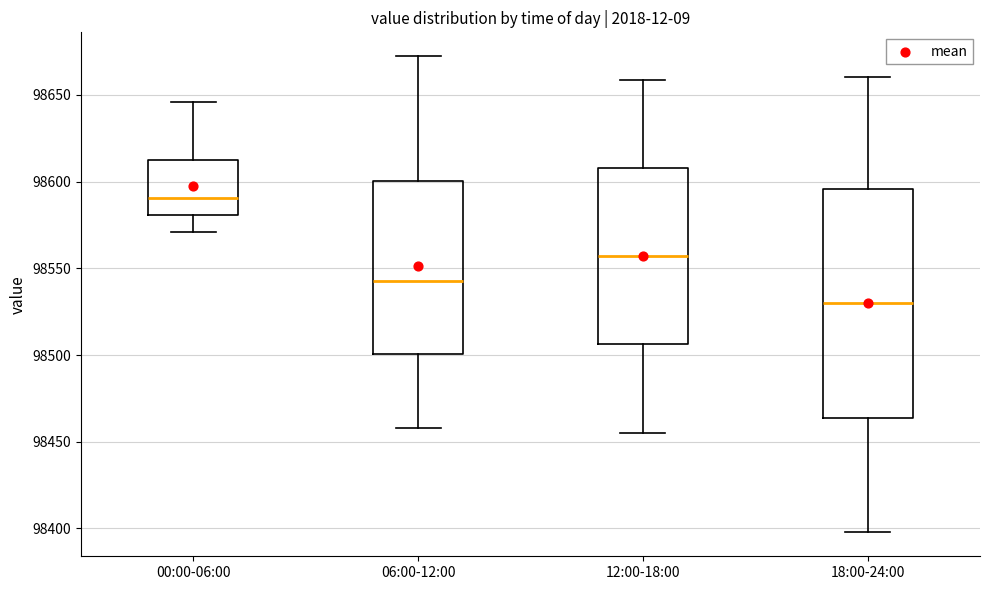

Reading left to right, read every box against the y-axis: the position of its median line, the range the box covers, and the ends of its whiskers. The values are not printed on the chart, so give them approximately, as read against the axis.

00:00-06:00: median 98590, box 98580 to 98615, whiskers 98570 to 98645
06:00-12:00: median 98545, box 98500 to 98600, whiskers 98460 to 98670
12:00-18:00: median 98555, box 98505 to 98610, whiskers 98455 to 98660
18:00-24:00: median 98530, box 98465 to 98595, whiskers 98400 to 98660